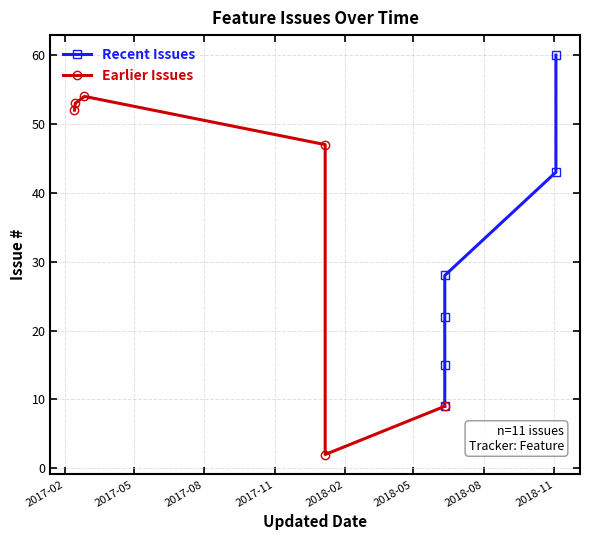

How many intersections are there between Recent Issues and Earlier Issues?

1